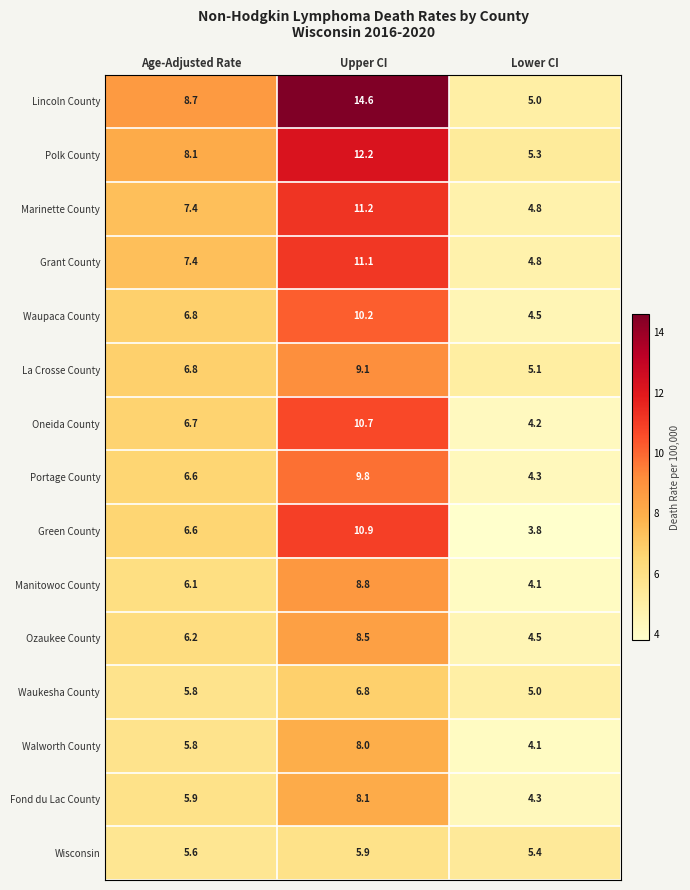

Which series changed the most between Age-Adjusted Rate and Lower CI?

Lincoln County